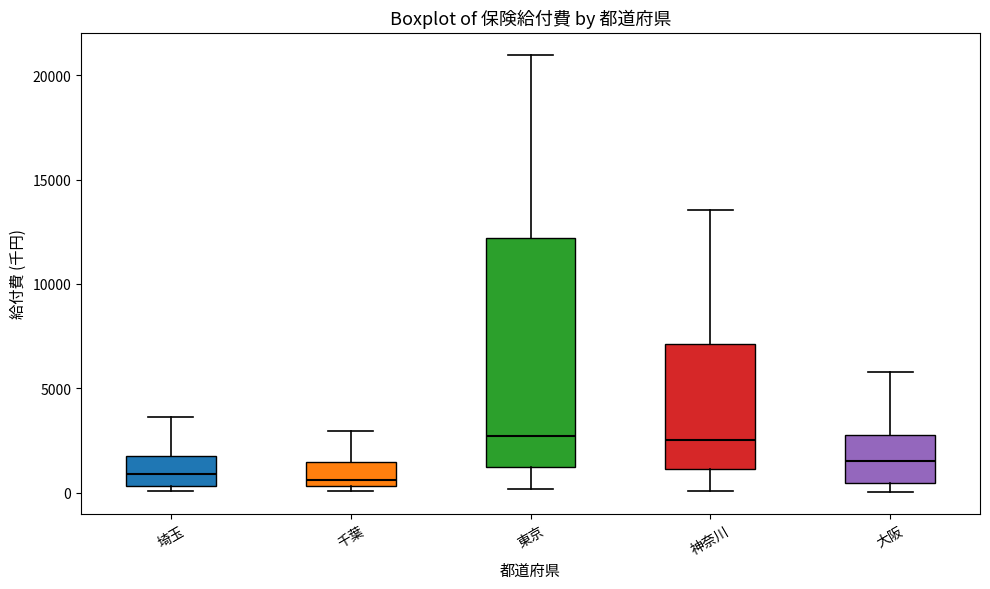

Where is the upper edge of the box for 東京 on the y-axis? The values are not printed on the chart, so give them approximately, as read against the axis.

12000